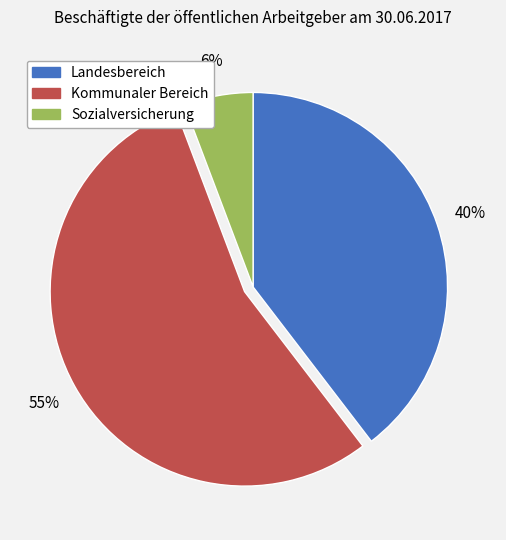

To the nearest percent, what is the average slice percentage?

33%